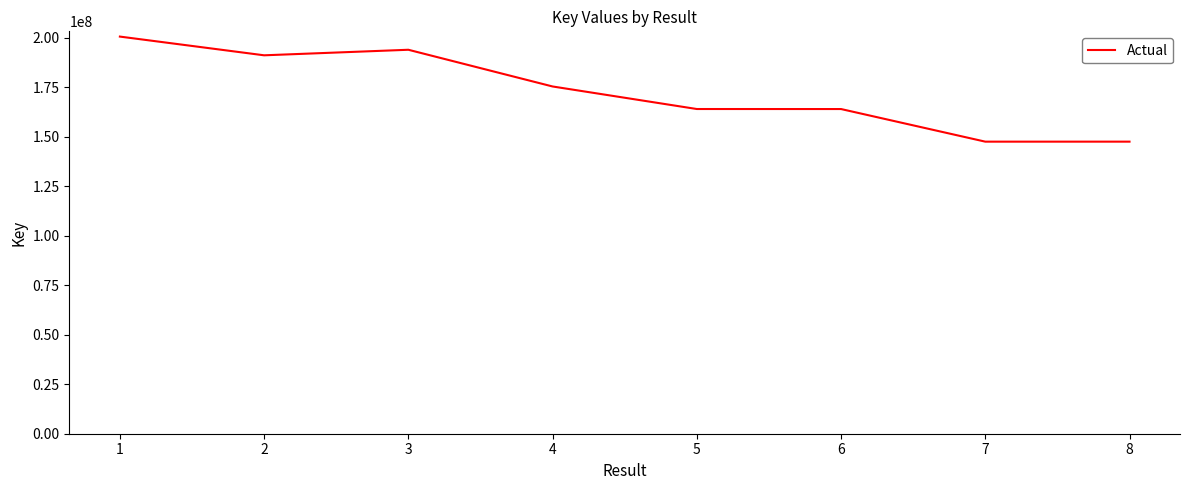

True or false: there are more than 0 points higher than both neighbors.

True